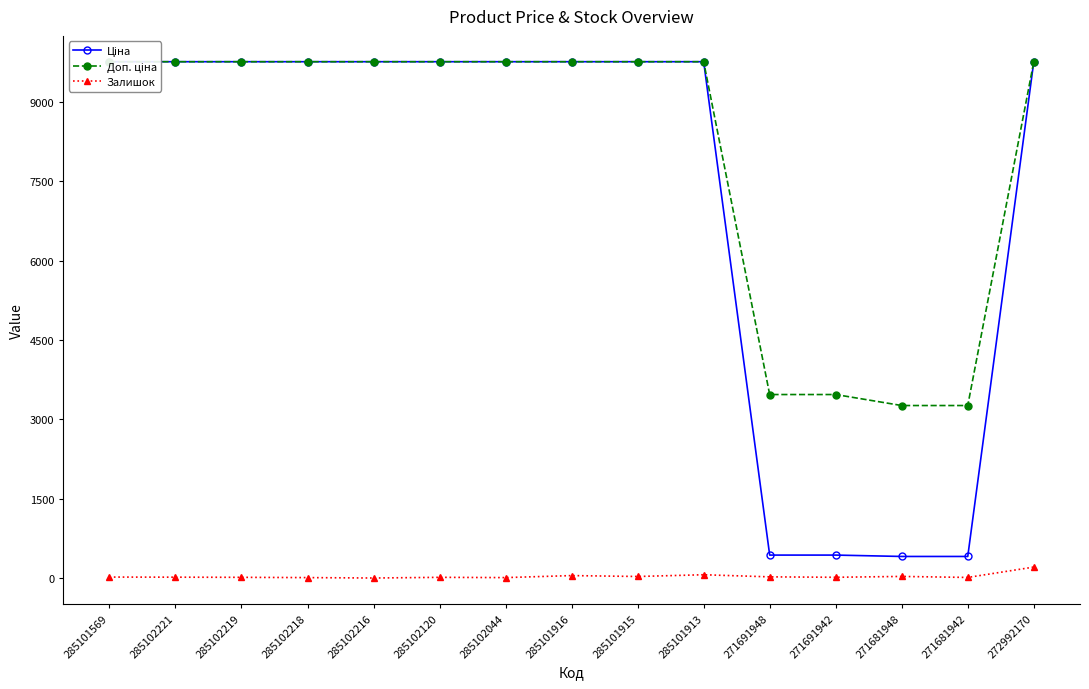

What is the label of the 2nd point from the left?

285102221